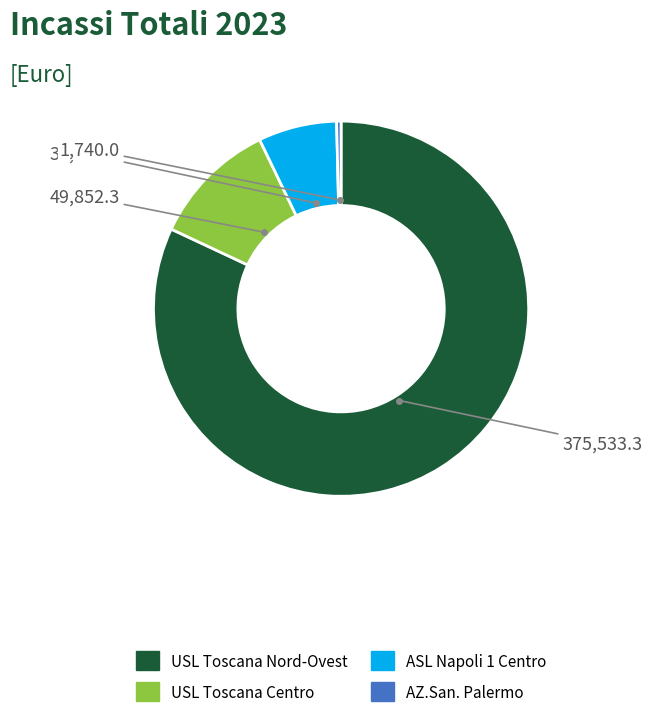

Is there a majority slice in this chart?

Yes